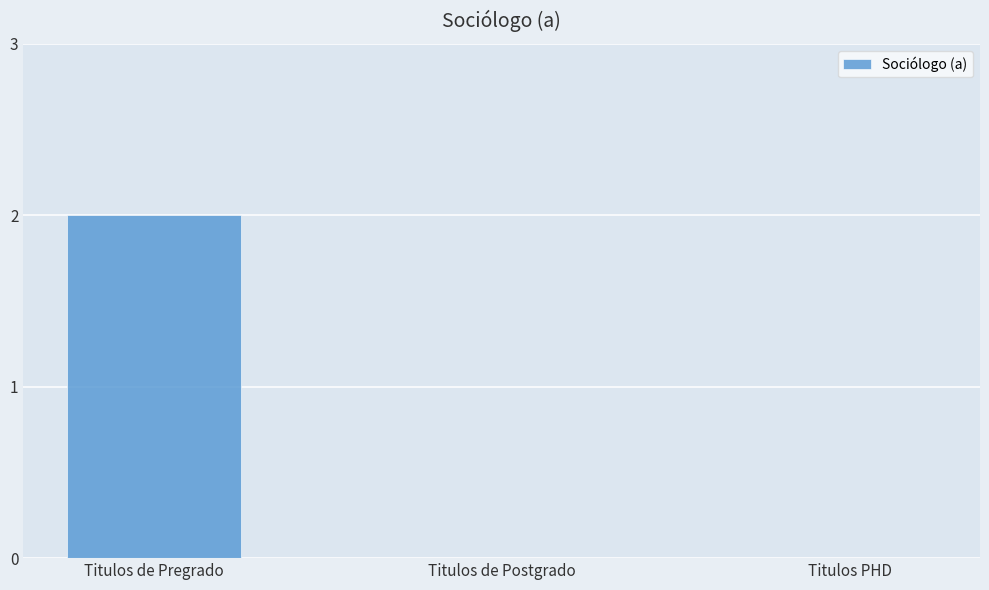

Between Titulos de Postgrado and Titulos de Pregrado, which is larger?

Titulos de Pregrado